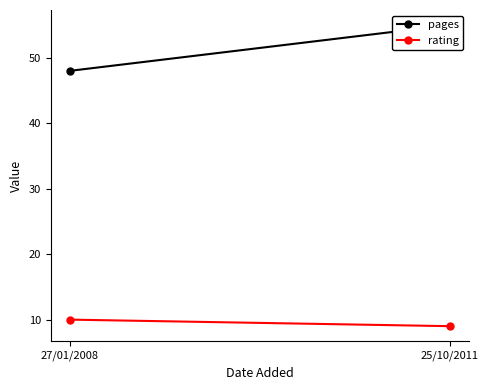

Count the pages values in the range 48 to 55.

2